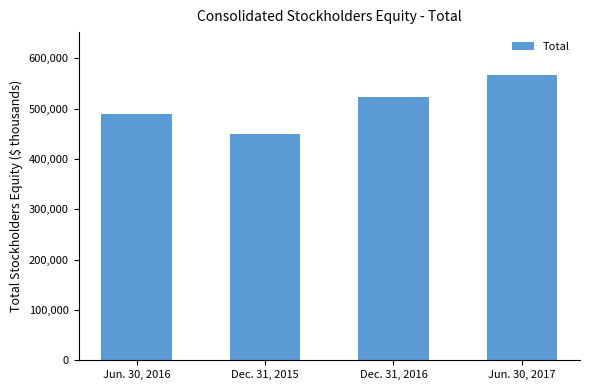

What is the sum of all values?

2028219